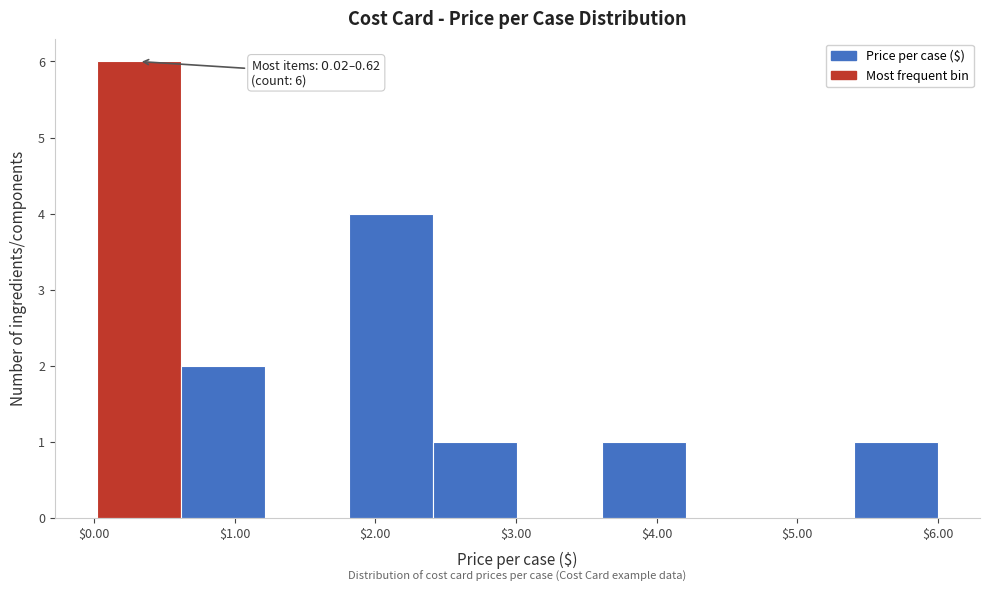

Which range on the x-axis has the tallest bar?

0.0 to 0.6